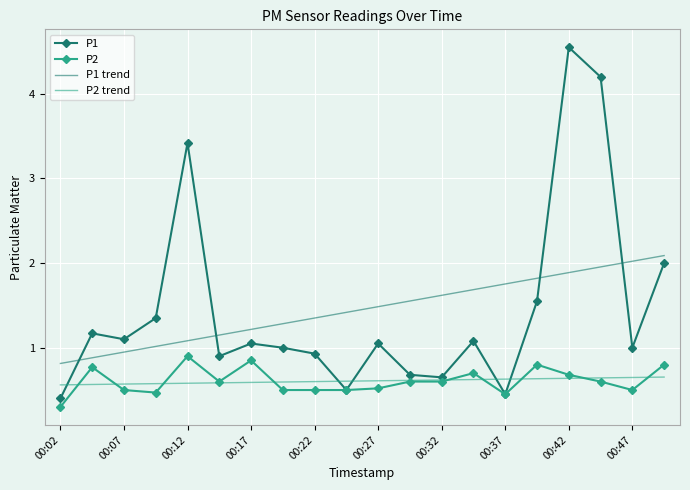

List the series in order of their peak value, lowest first.

P2 trend, P2, P1 trend, P1